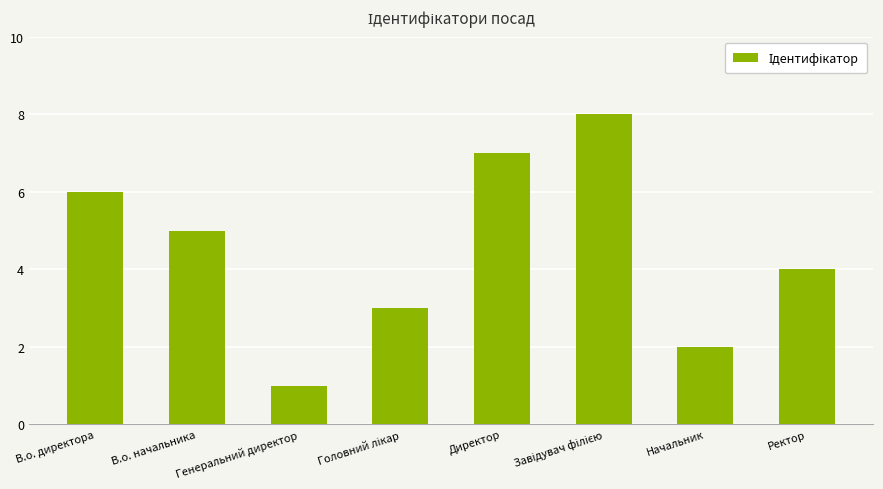

What is the change in value from Директор to Ректор?

-3